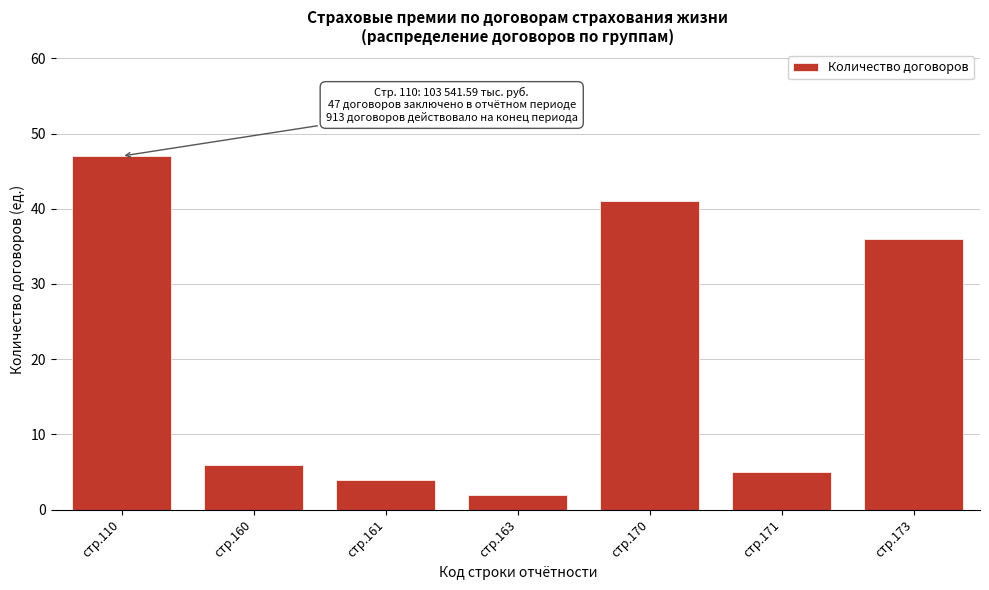

Reading left to right, what are all the values shown in this chart?

47	6	4	2	41	5	36